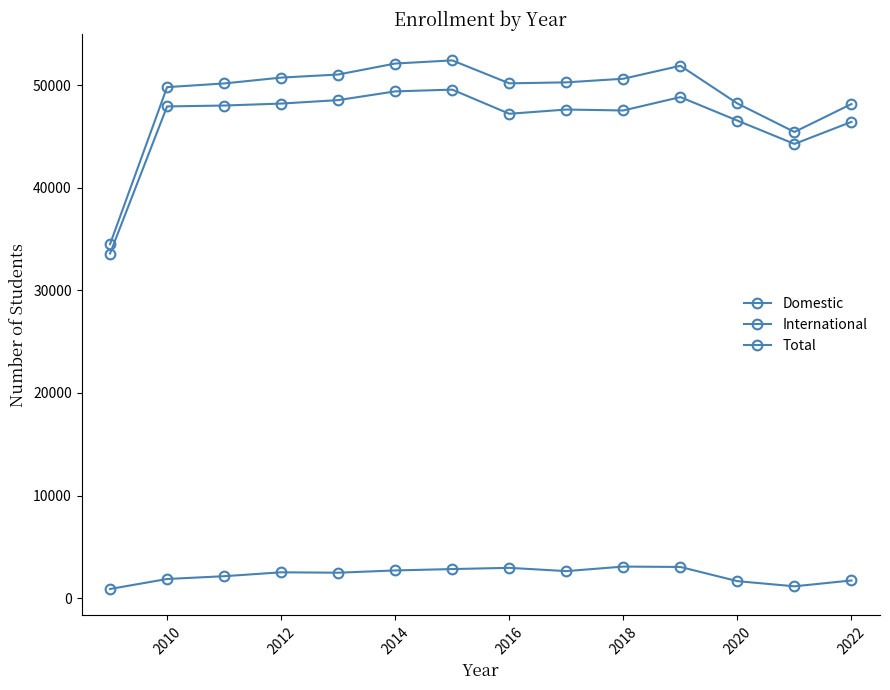

What is the difference between the maximum and minimum values in the Total series?

17906